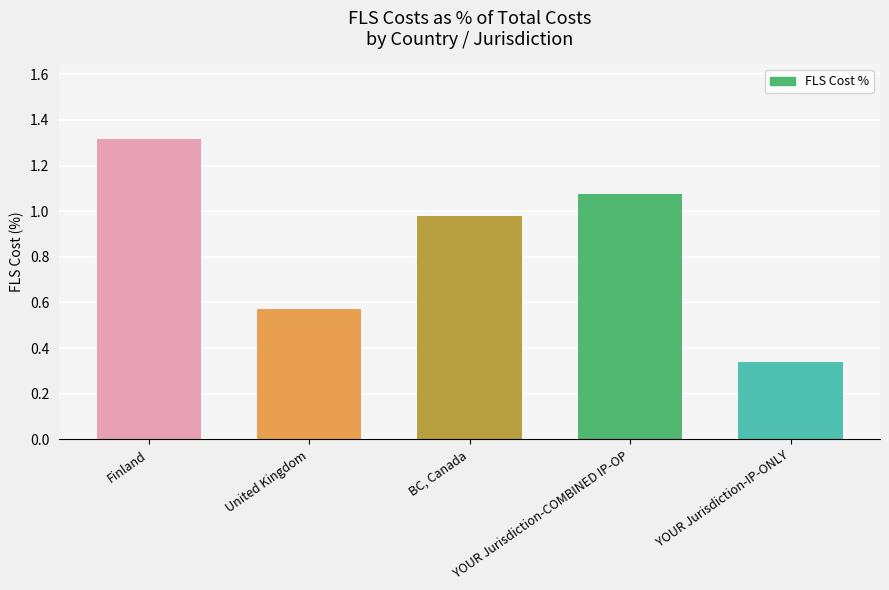

Where is the data nearest to the value 0?

YOUR Jurisdiction-IP-ONLY